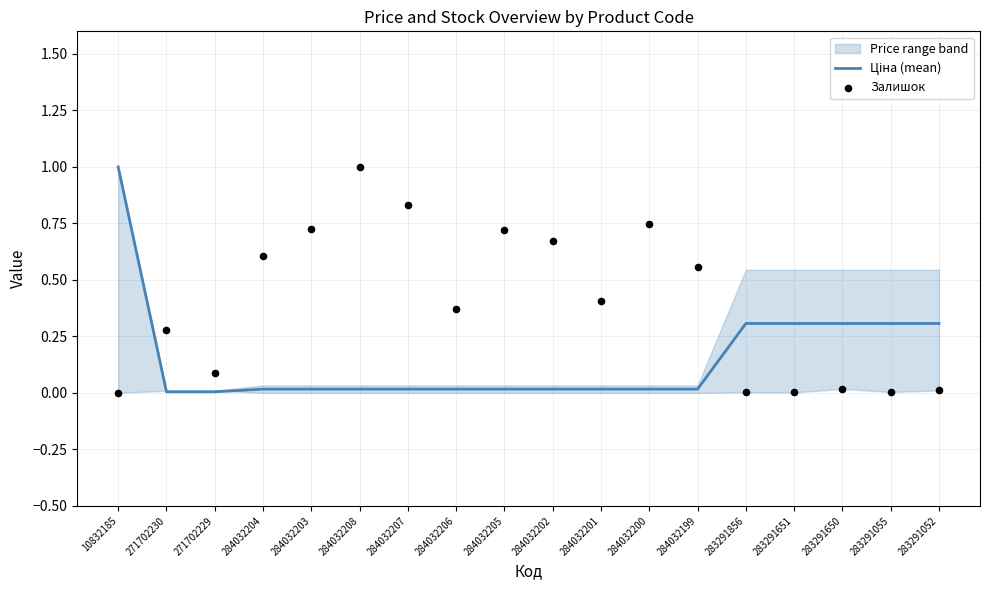

What is the total value across all series at 284032200?

0.8